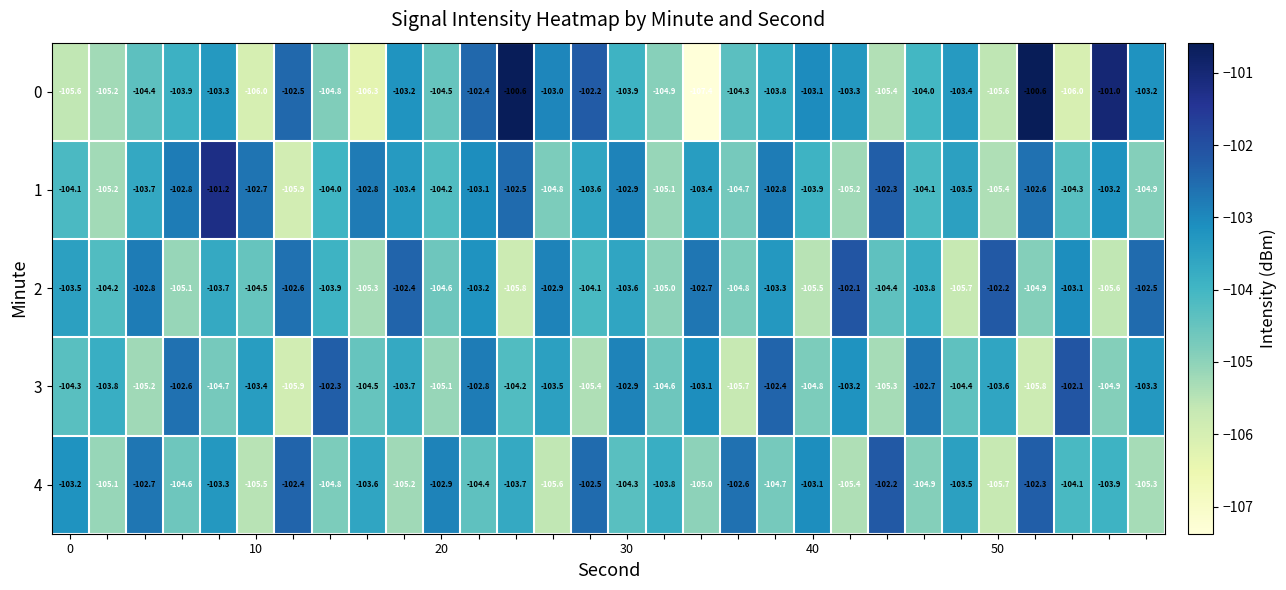

What is the difference between the maximum and minimum values in the 2 series?

3.7